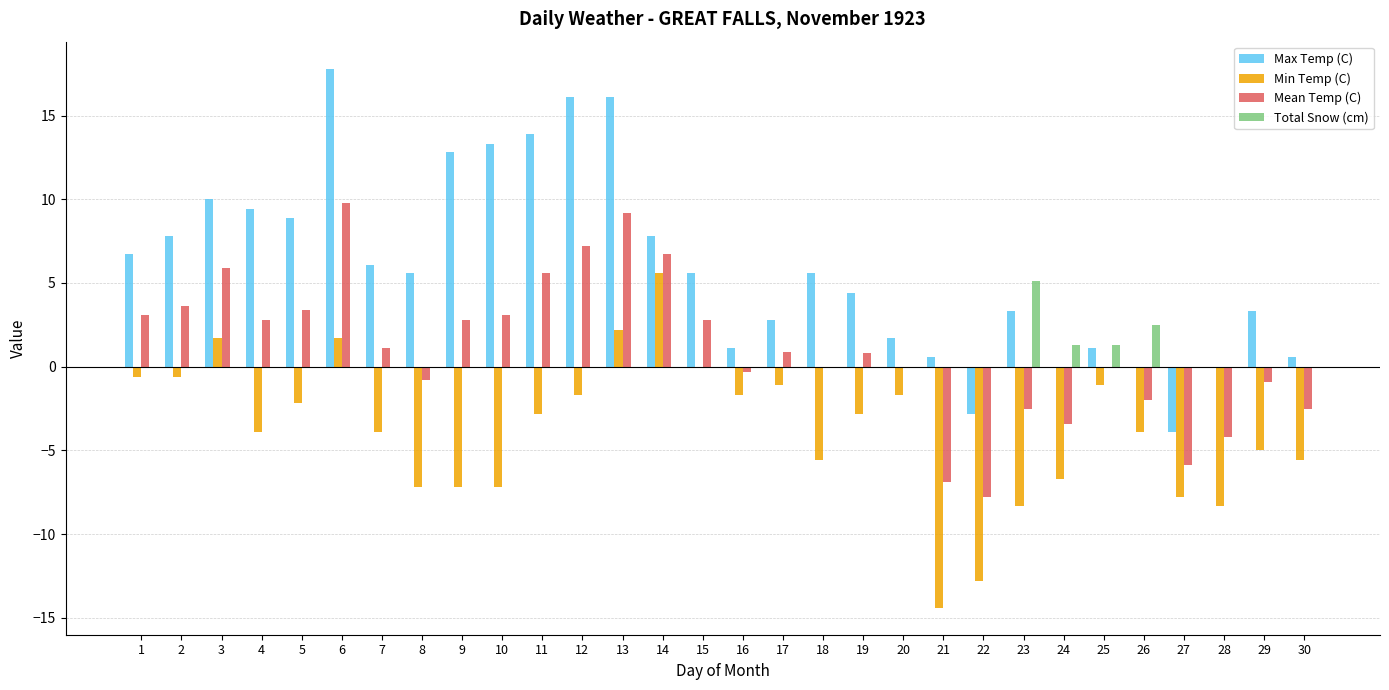

What is the greatest value displayed?

17.8